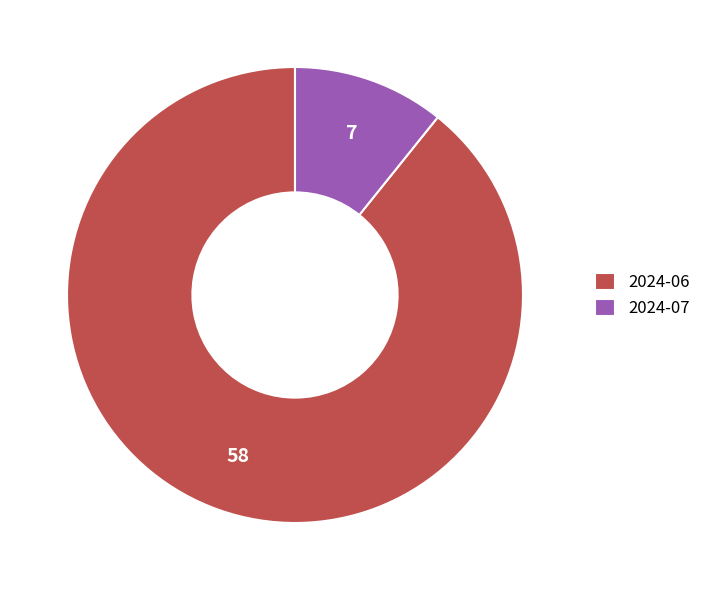

Rank the categories by value from highest to lowest.

2024-06, 2024-07